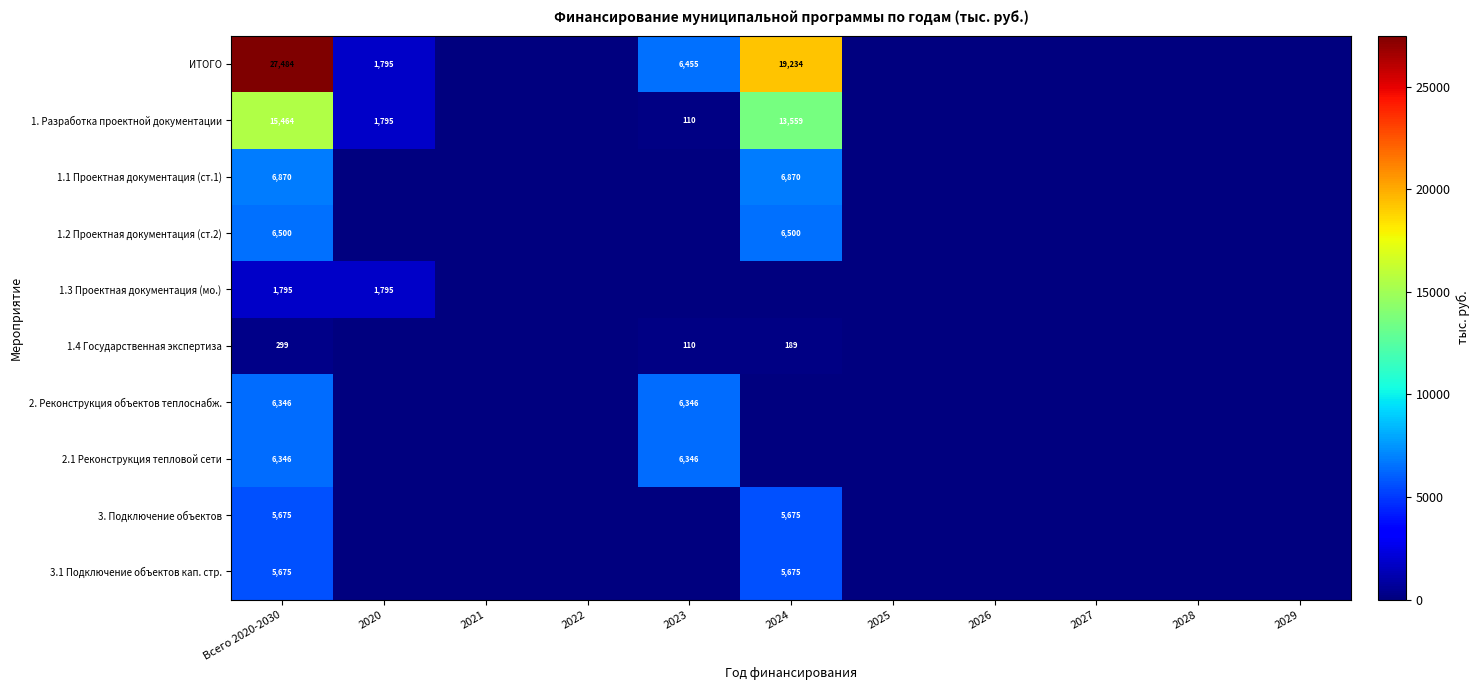

Which category has the lowest value across all series?

2021